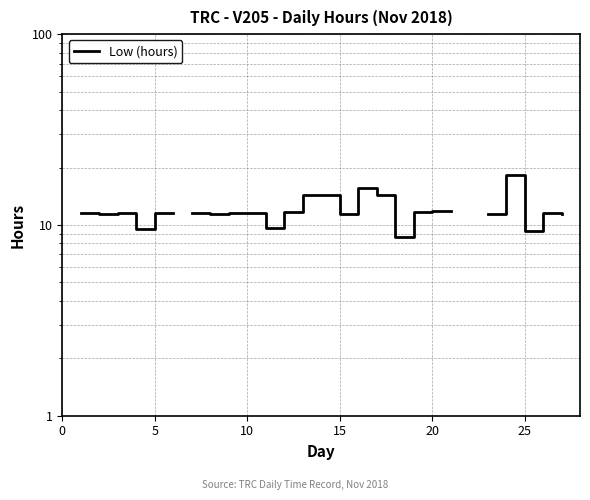

At which category does the data reach its first local peak?

10